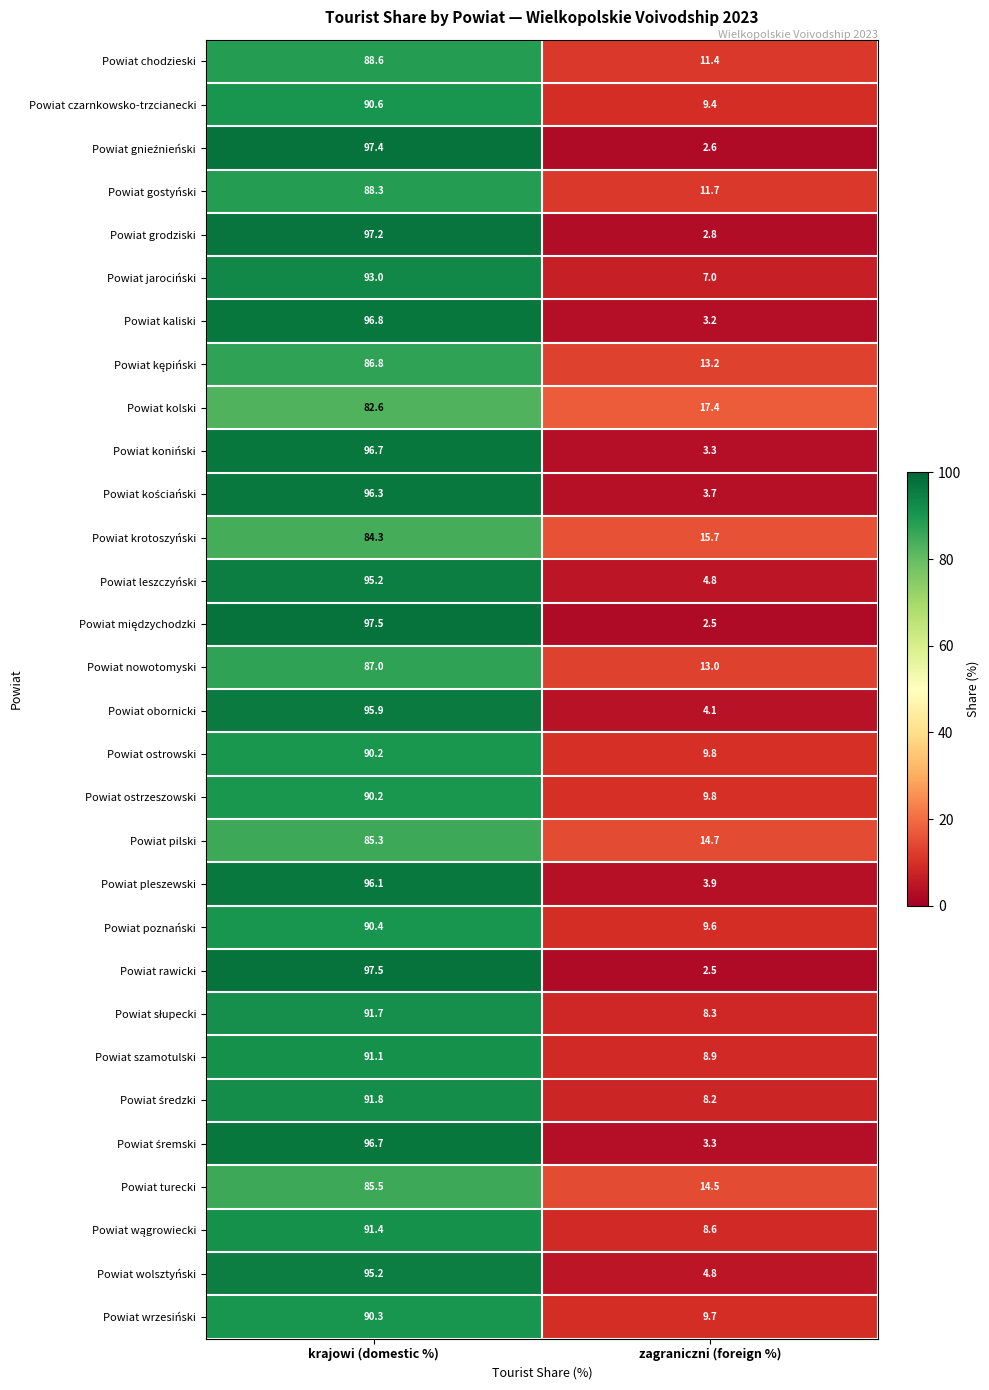

What is the difference between the Powiat koniński values at zagraniczni (foreign %) and krajowi (domestic %)?

93.4